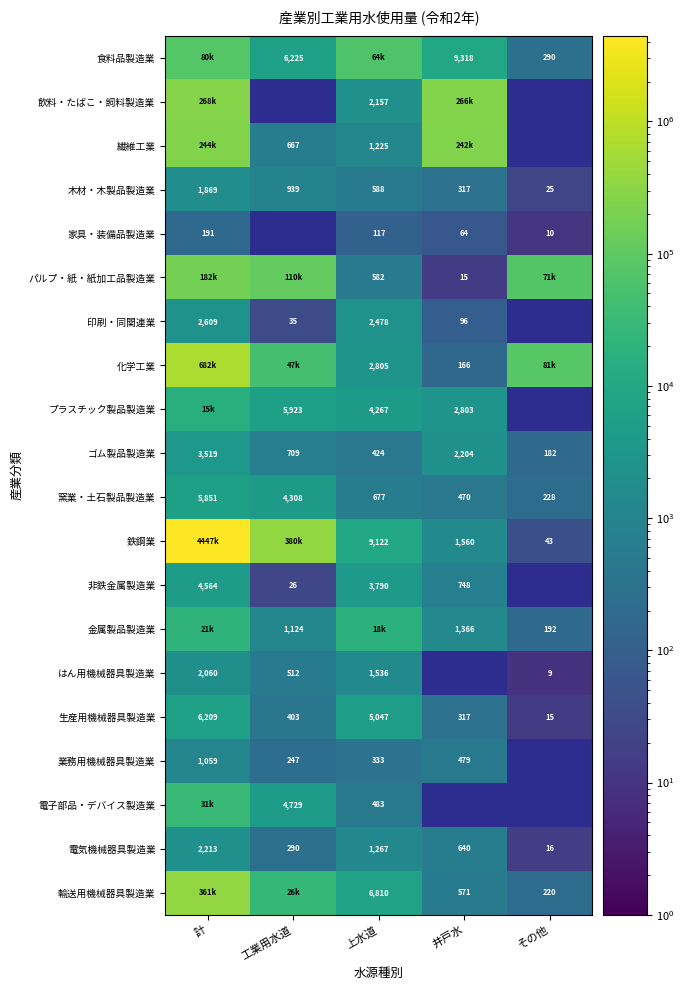

Is it true that 非鉄金属製造業 equals 4564 at 計?

True